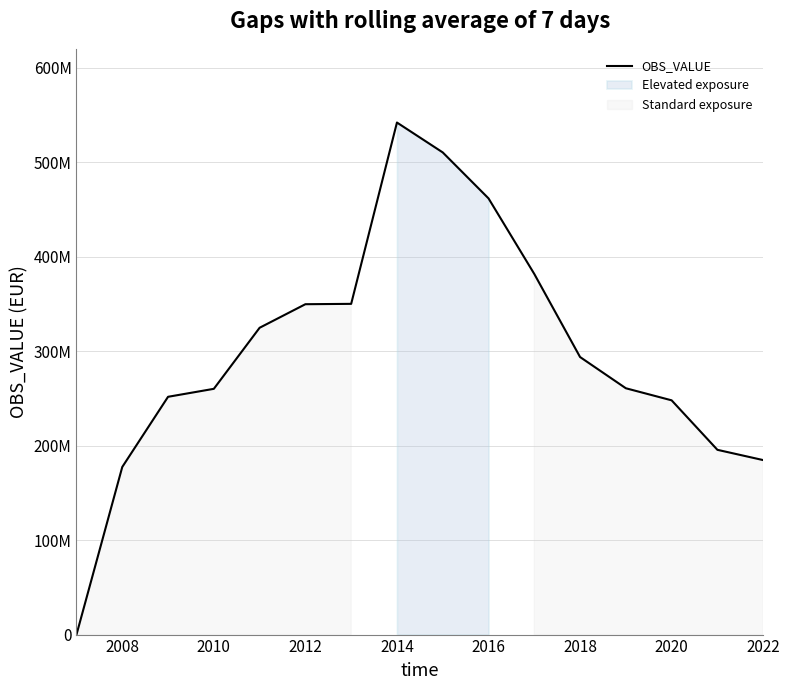

What is the difference between the maximum and minimum values?

541996523.8